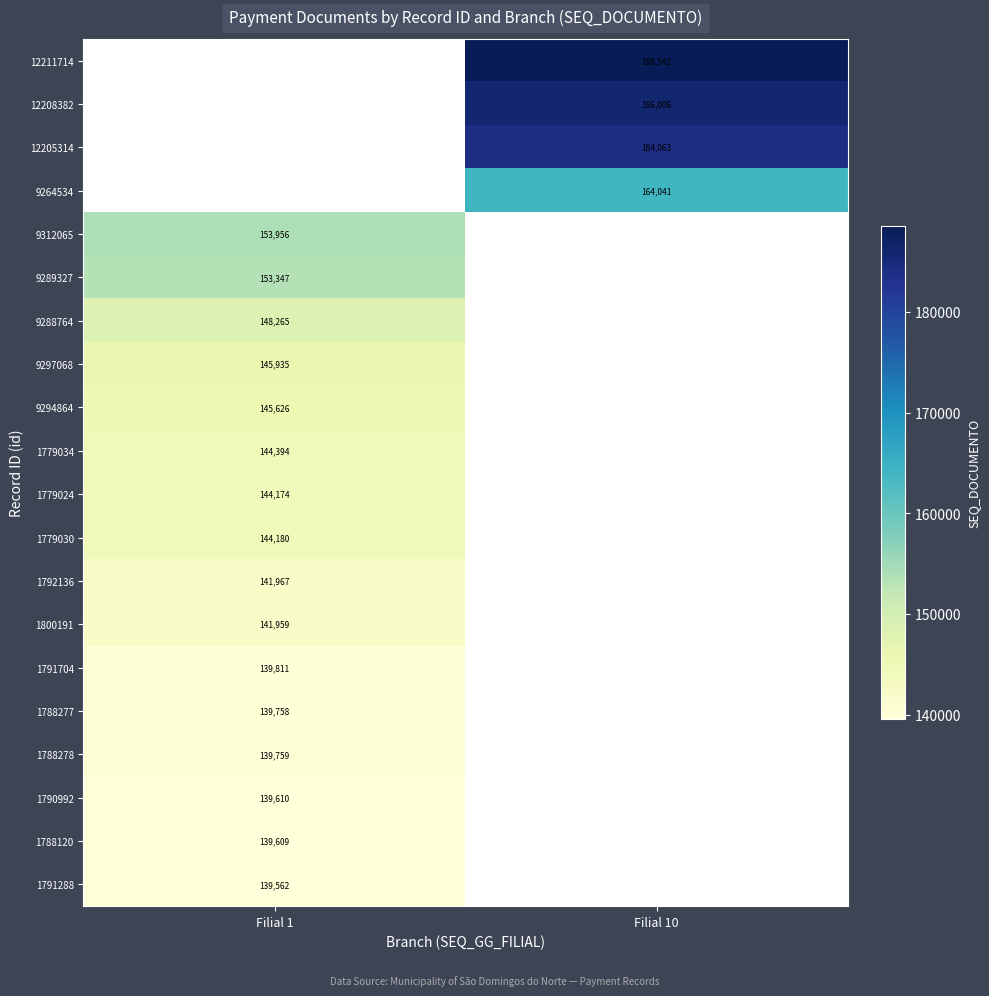

The value of 1779030 at Filial 1 is 144180. True or false?

True